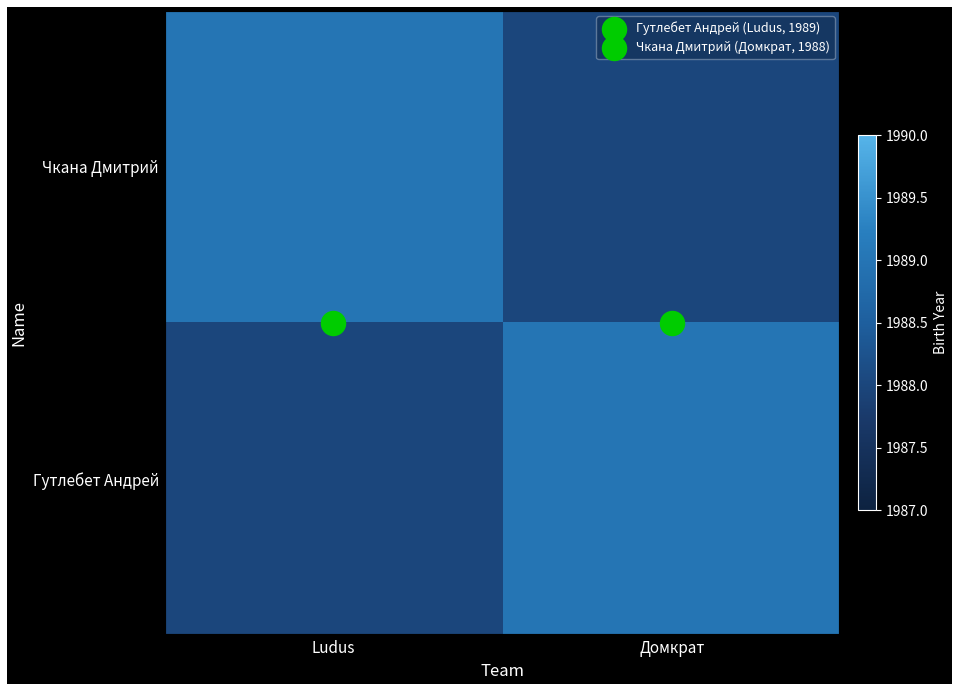

Which category has the highest value across all series?

Ludus